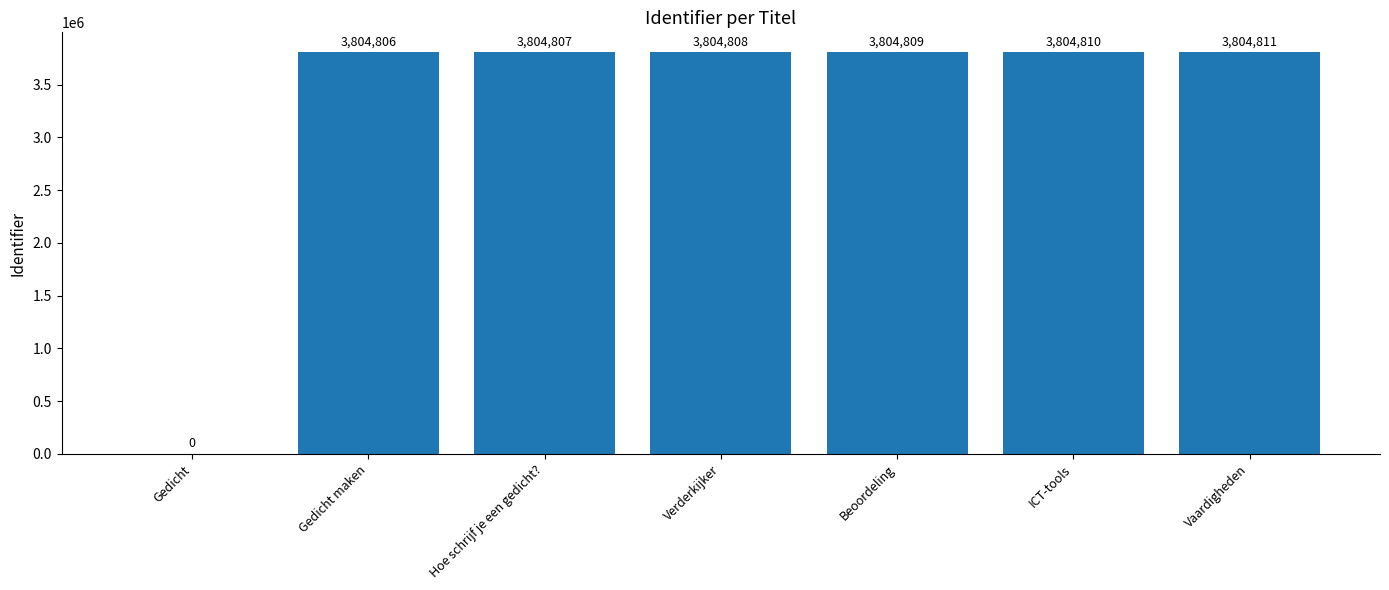

Reading left to right, list all the values displayed in this chart.

Gedicht=0	Gedicht maken=3804806	Hoe schrijf je een gedicht?=3804807	Verderkijker=3804808	Beoordeling=3804809	ICT-tools=3804810	Vaardigheden=3804811